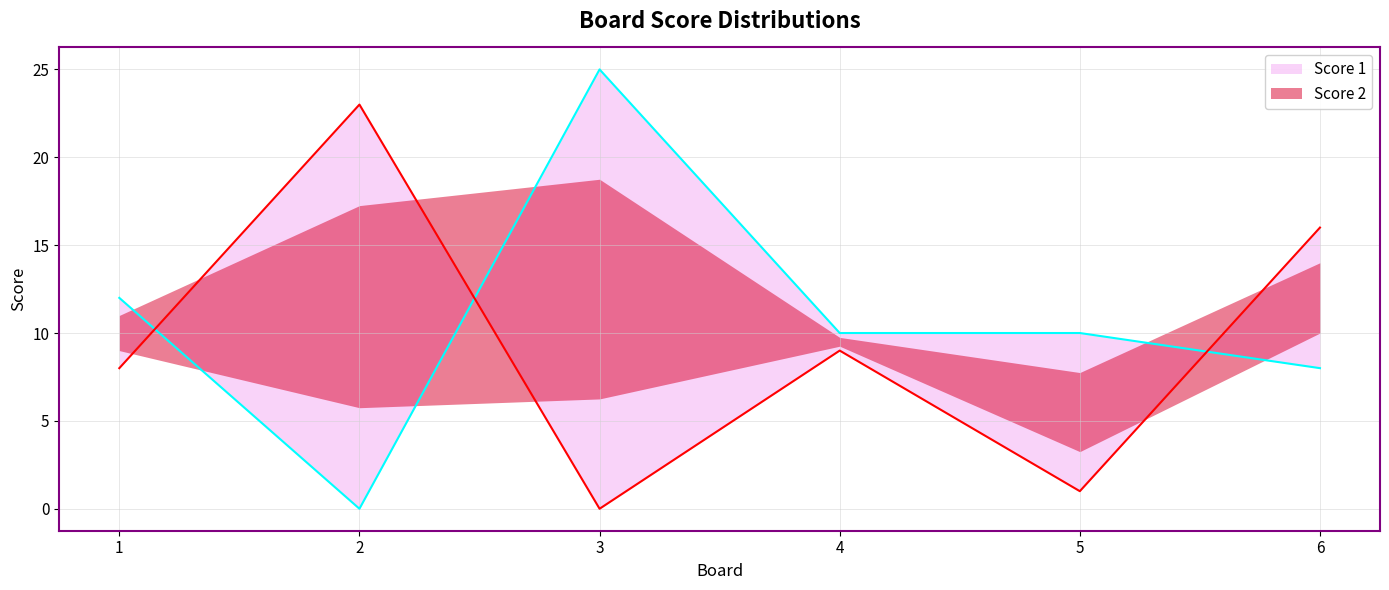

How many interior local valleys does the Score 2 line series have?

2